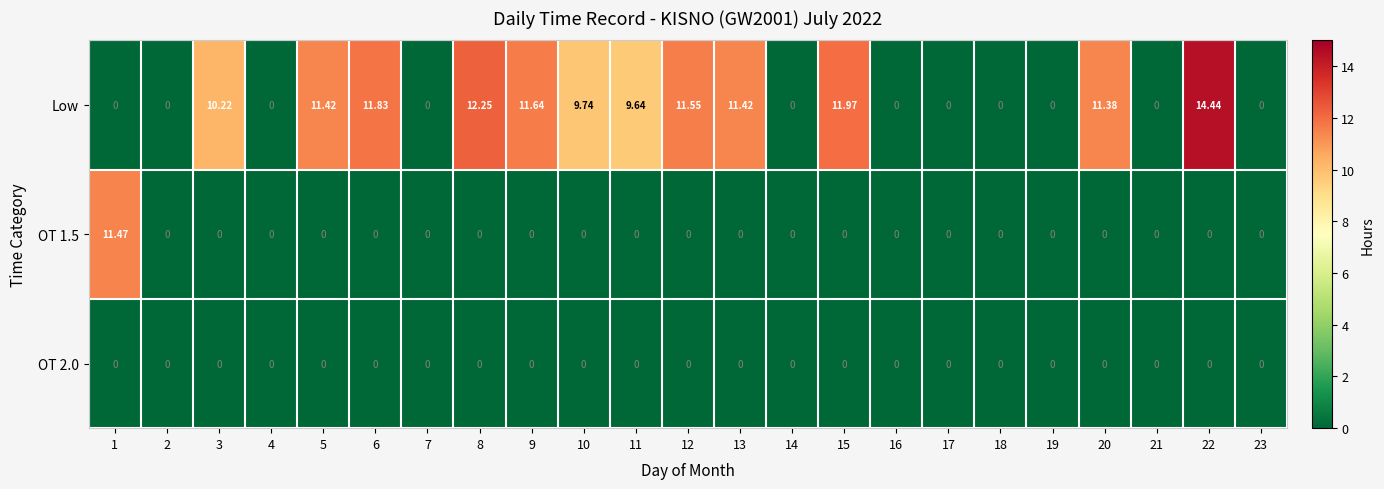

Which series has the largest total across all categories?

Low